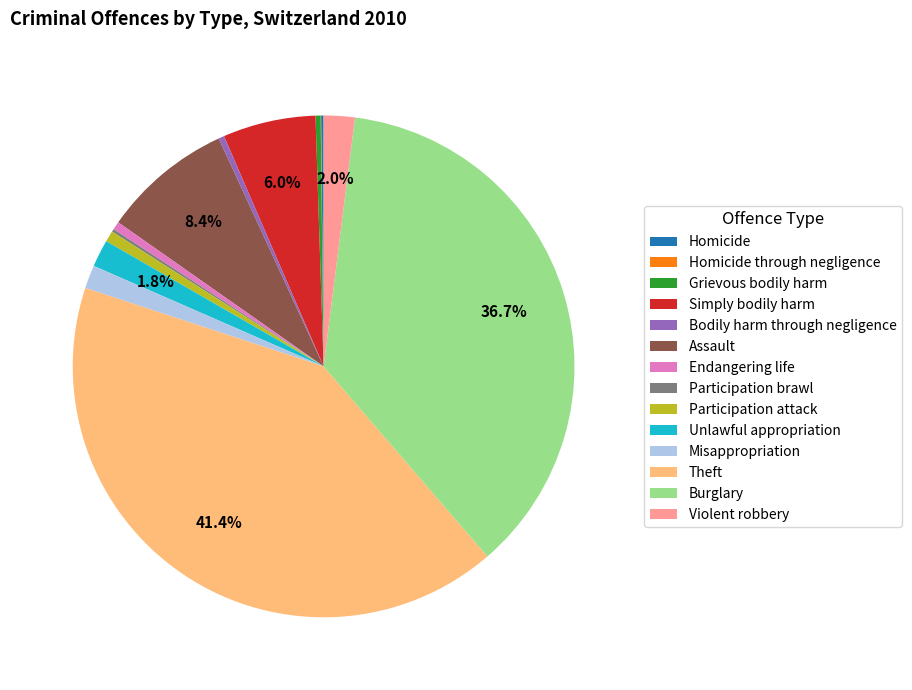

To the nearest percent, what is the difference between the Theft and Participation attack slice percentages?

41%